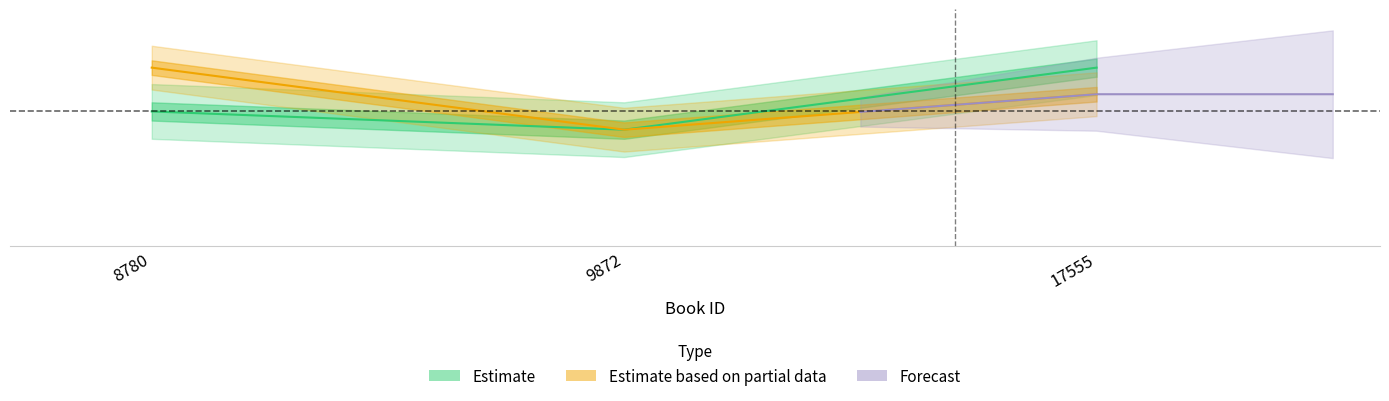

The value of publishingYear at 17555 is 233.4. True or false?

True